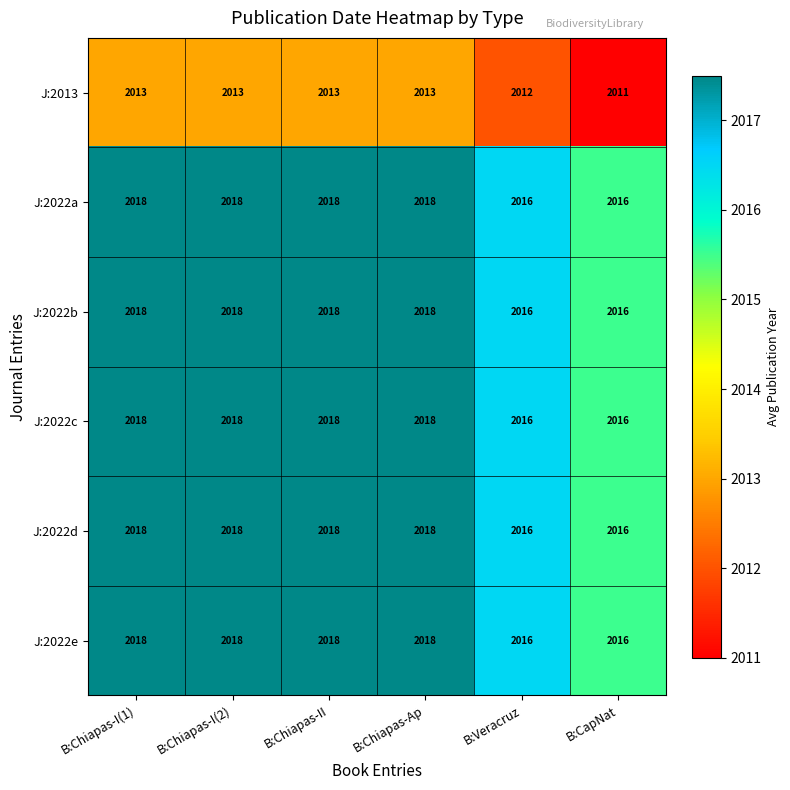

What is the sum of all J:2022d values?

12104